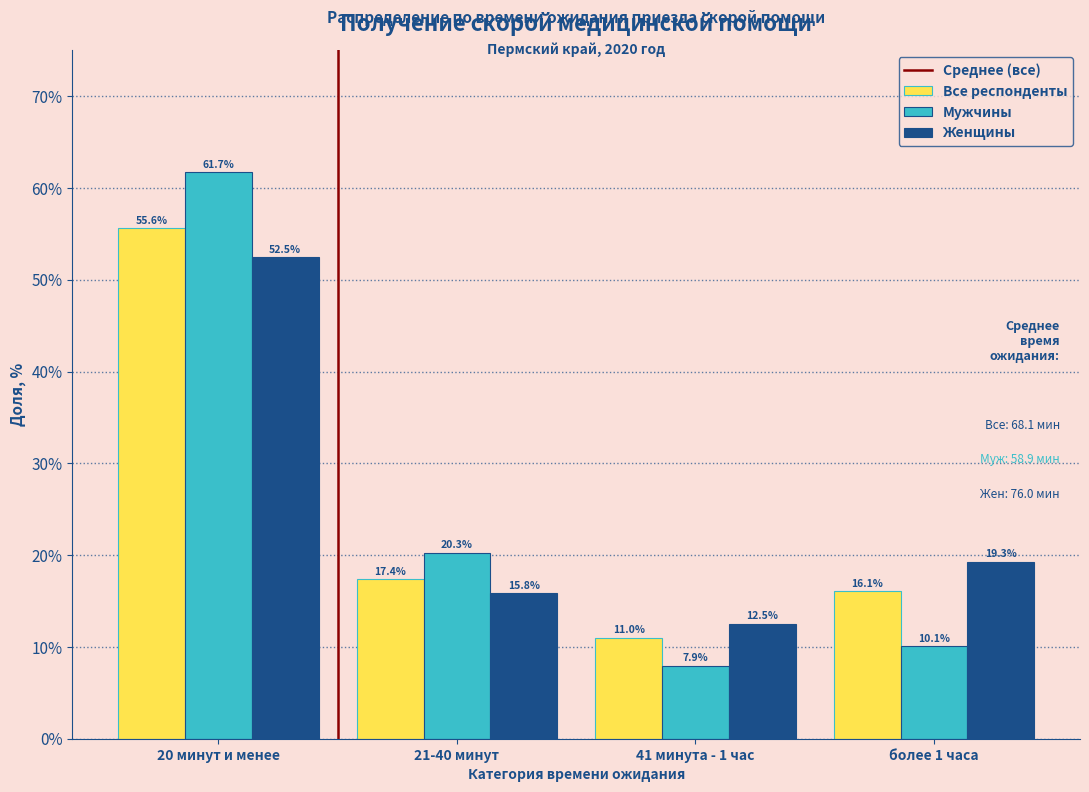

Reading left to right, what are all the values shown in this chart?

Все респонденты: 55.6	17.4	11.0	16.1
Мужчины: 61.7	20.3	7.9	10.1
Женщины: 52.5	15.8	12.5	19.3